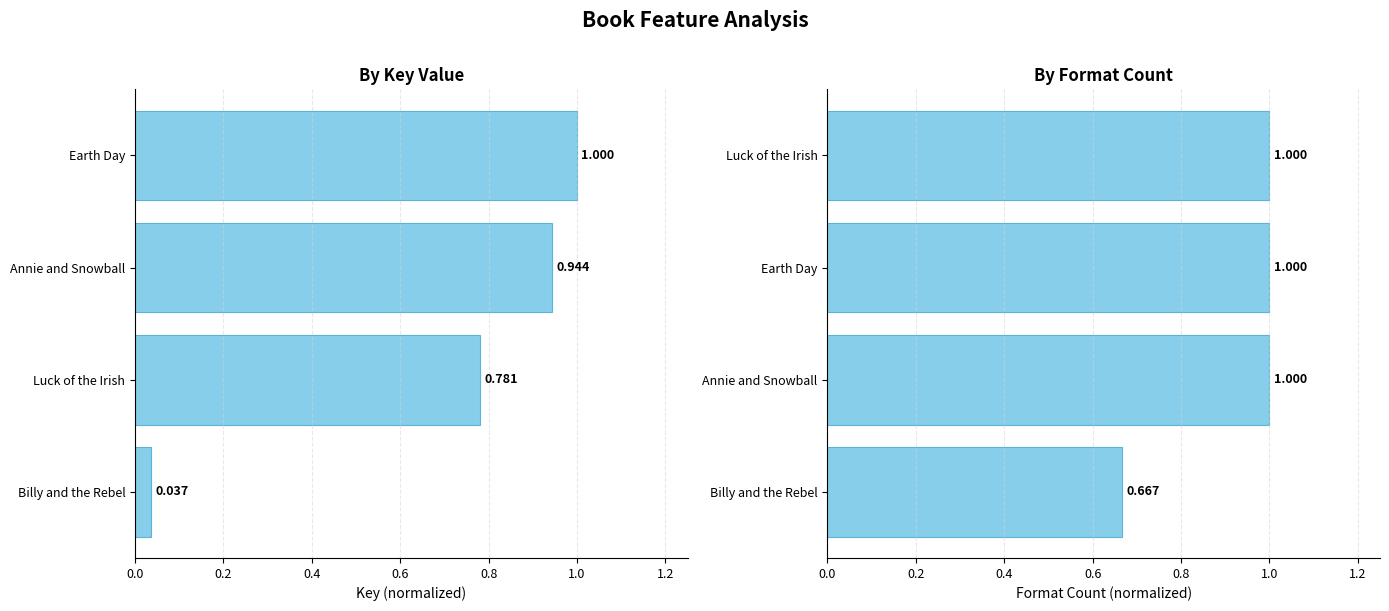

The Format Count (normalized) series shows 1.1 at Billy and the Rebel. True or false?

False